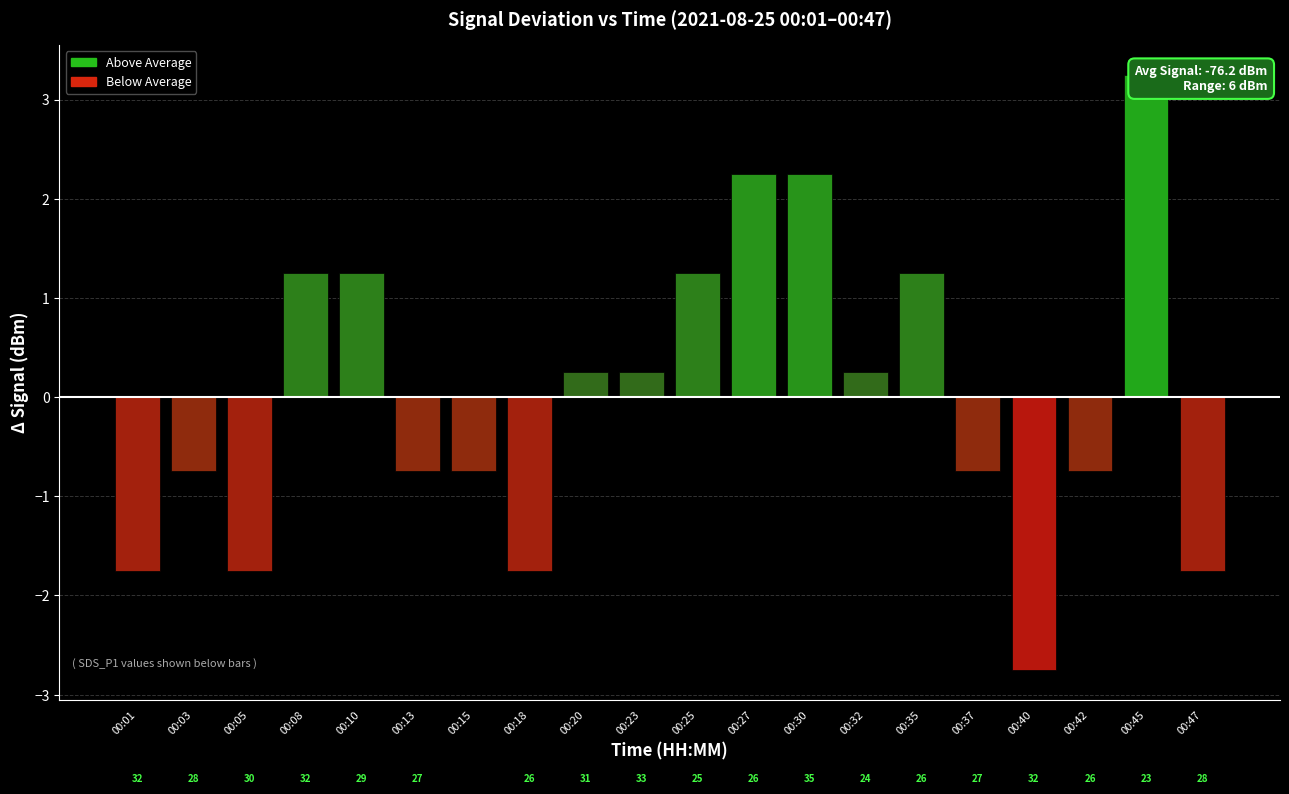

True or false: the data shows -0.8 at 00:47.

False